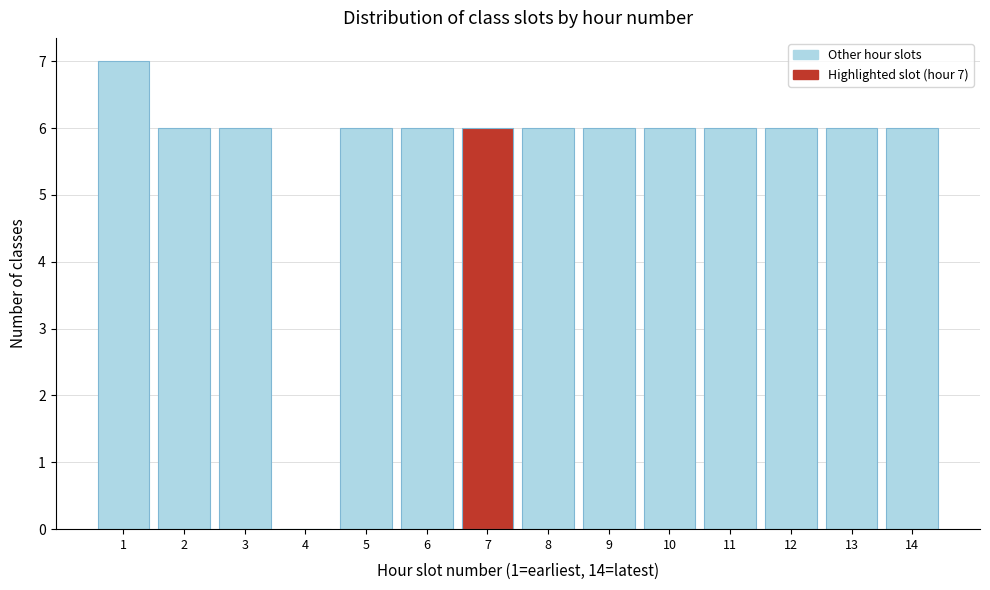

Which range on the x-axis has the tallest bar?

0.5 to 1.5